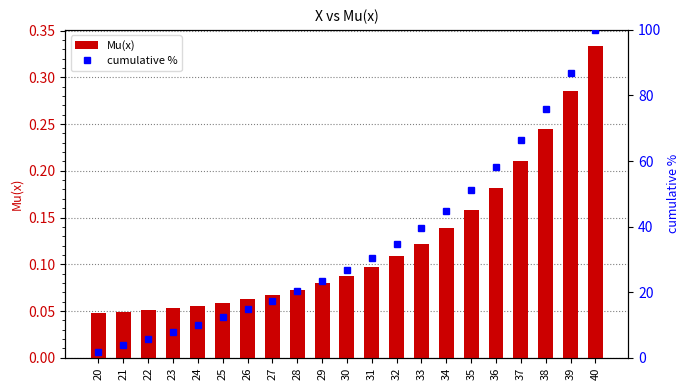

What is the difference between the highest and lowest values at 33?

39.4